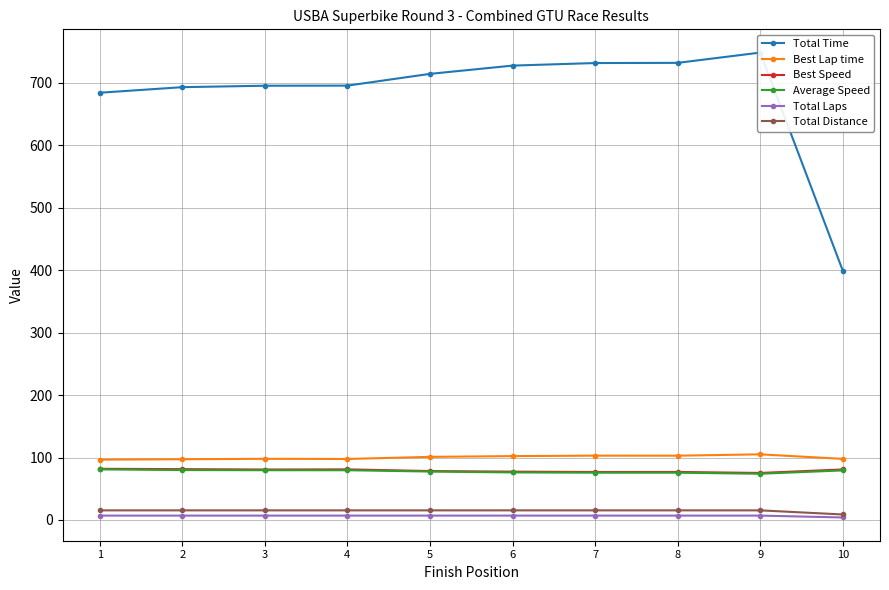

True or false: Total Distance and Average Speed cross at least once.

False